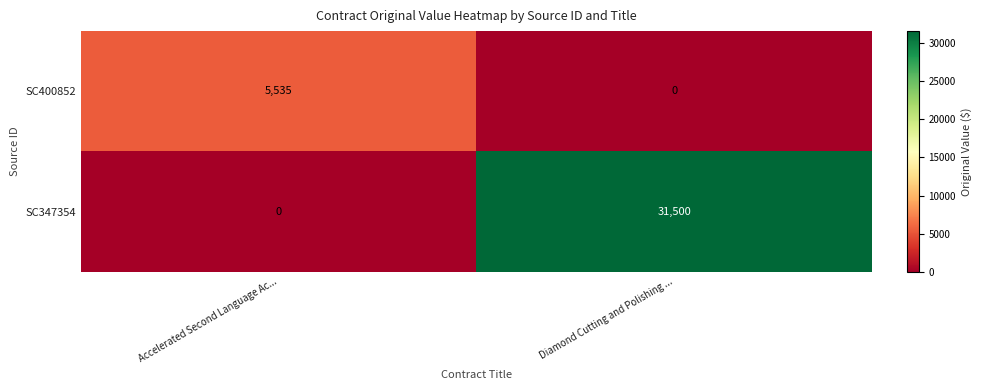

Reading left to right, what are all the values shown in this chart?

SC400852: Accelerated Second Language Ac...=5535	Diamond Cutting and Polishing ...=0
SC347354: Accelerated Second Language Ac...=0	Diamond Cutting and Polishing ...=31500